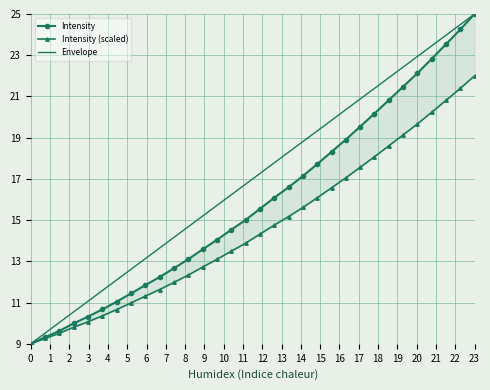

What is the difference between the second highest and minimum values?

15.2